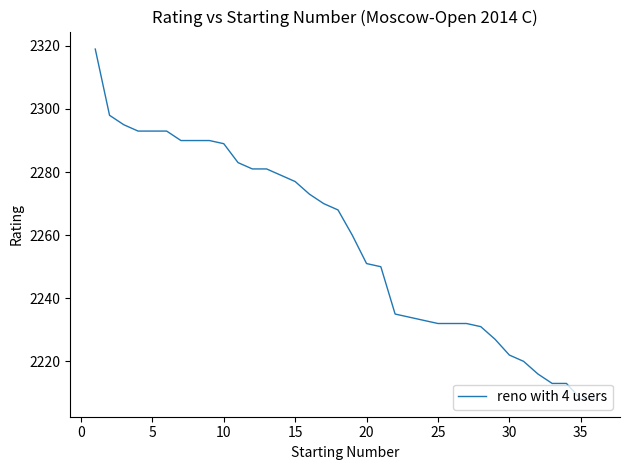

Reading left to right, what are all the values shown in this chart?

2319	2298	2295	2293	2293	2293	2290	2290	2290	2289	2283	2281	2281	2279	2277	2273	2270	2268	2260	2251	2250	2235	2234	2233	2232	2232	2232	2231	2227	2222	2220	2216	2213	2213	2208	2208